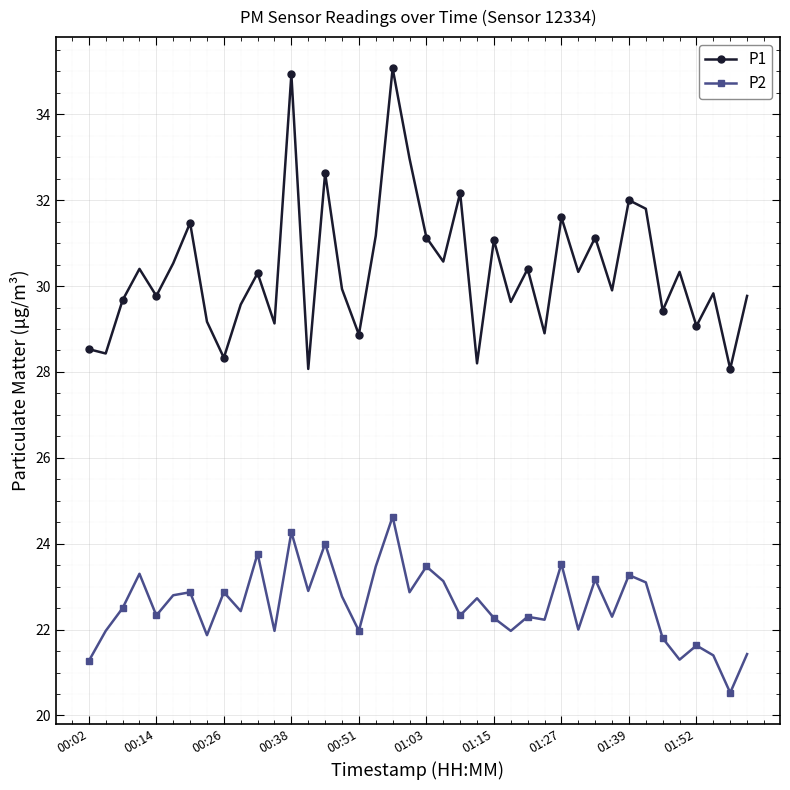

What is the value of the P1 point at the 13th from the left?

34.9